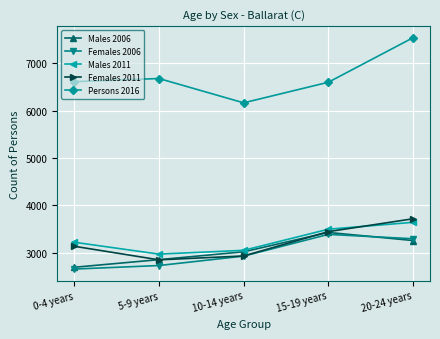

At which label does Males 2006 reach its peak?

15-19 years